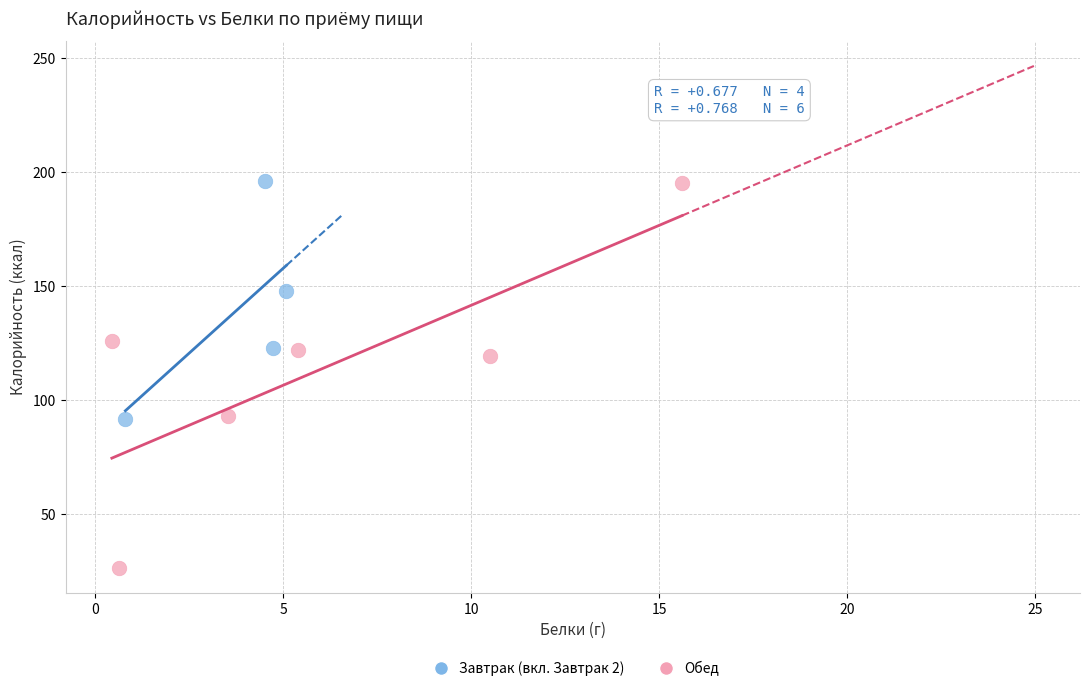

What are all the series names shown in the legend?

Завтрак (вкл. Завтрак 2), Обед